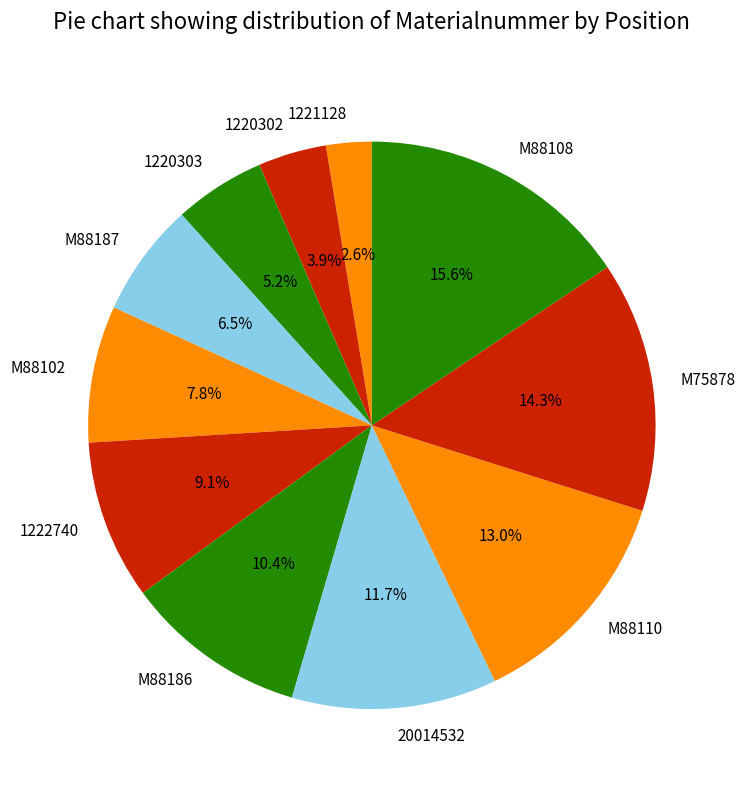

What is the ratio of the value at M88110 to the value at M75878?

0.9